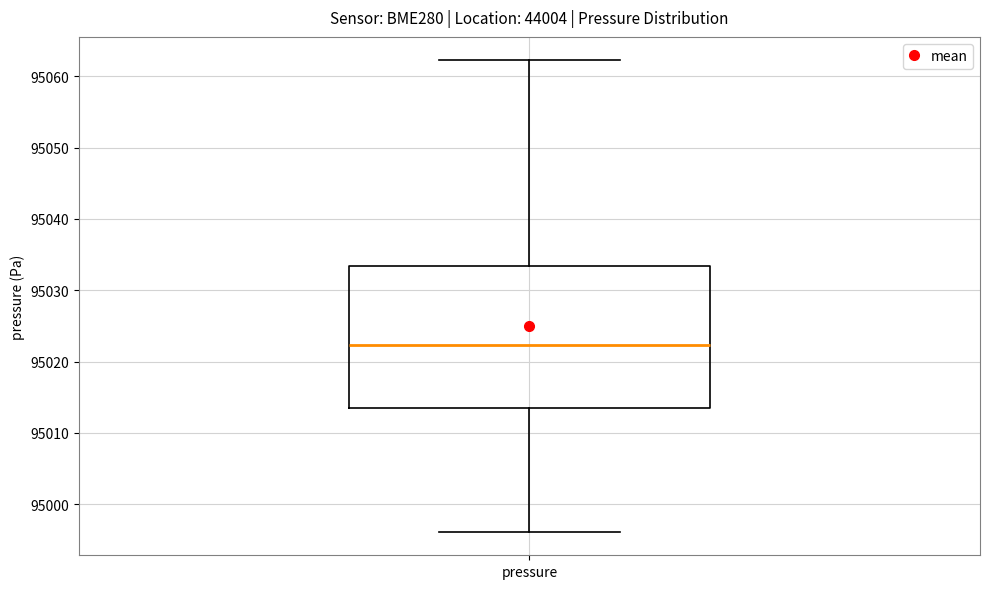

Read this box plot against the y-axis: the position of the median line, the range covered by the box, and the ends of both whiskers. The values are not printed on the chart, so give them approximately, as read against the axis.

median 95022, box 95013 to 95033, whiskers 94996 to 95062